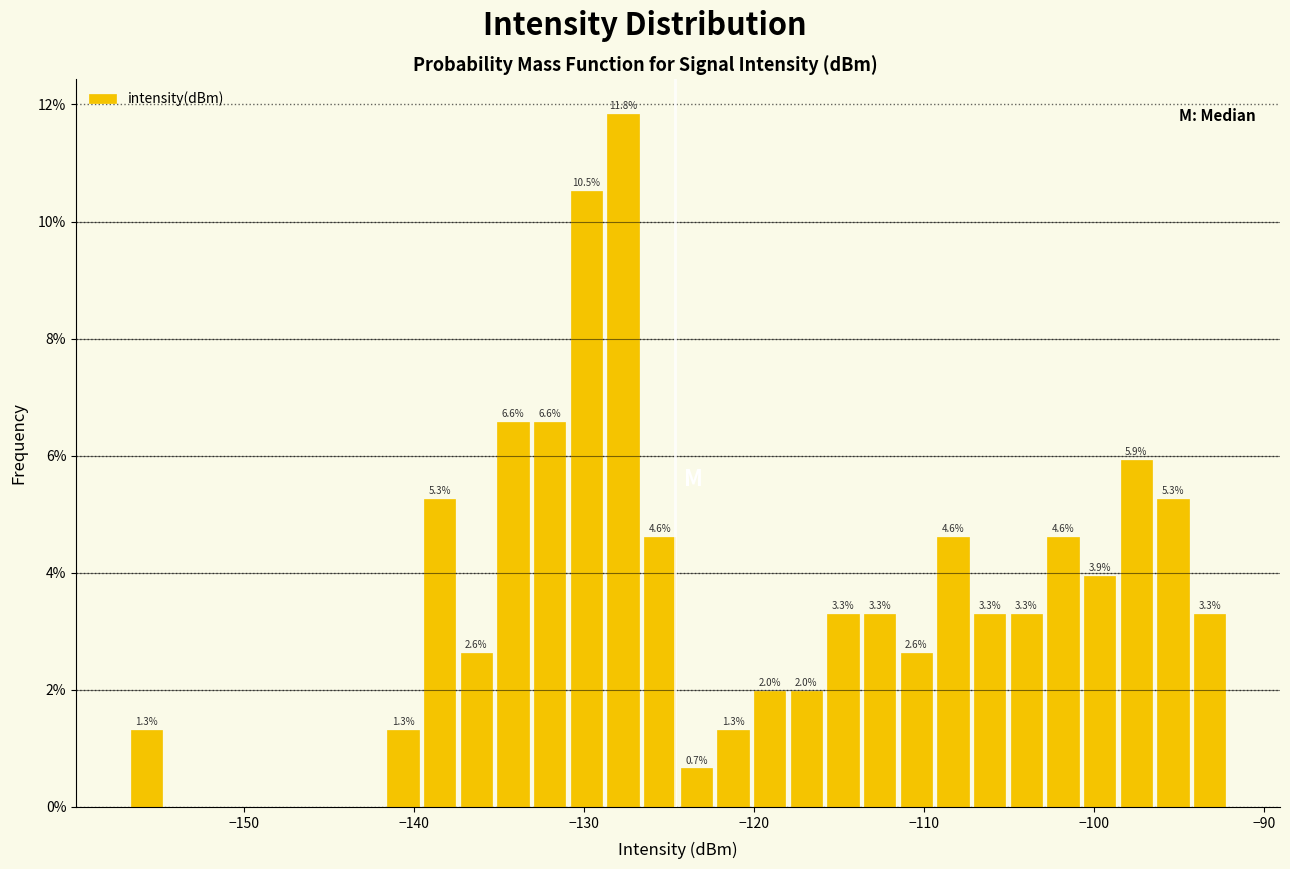

Read against the x-axis, roughly where is the centre of the tallest bar?

-128